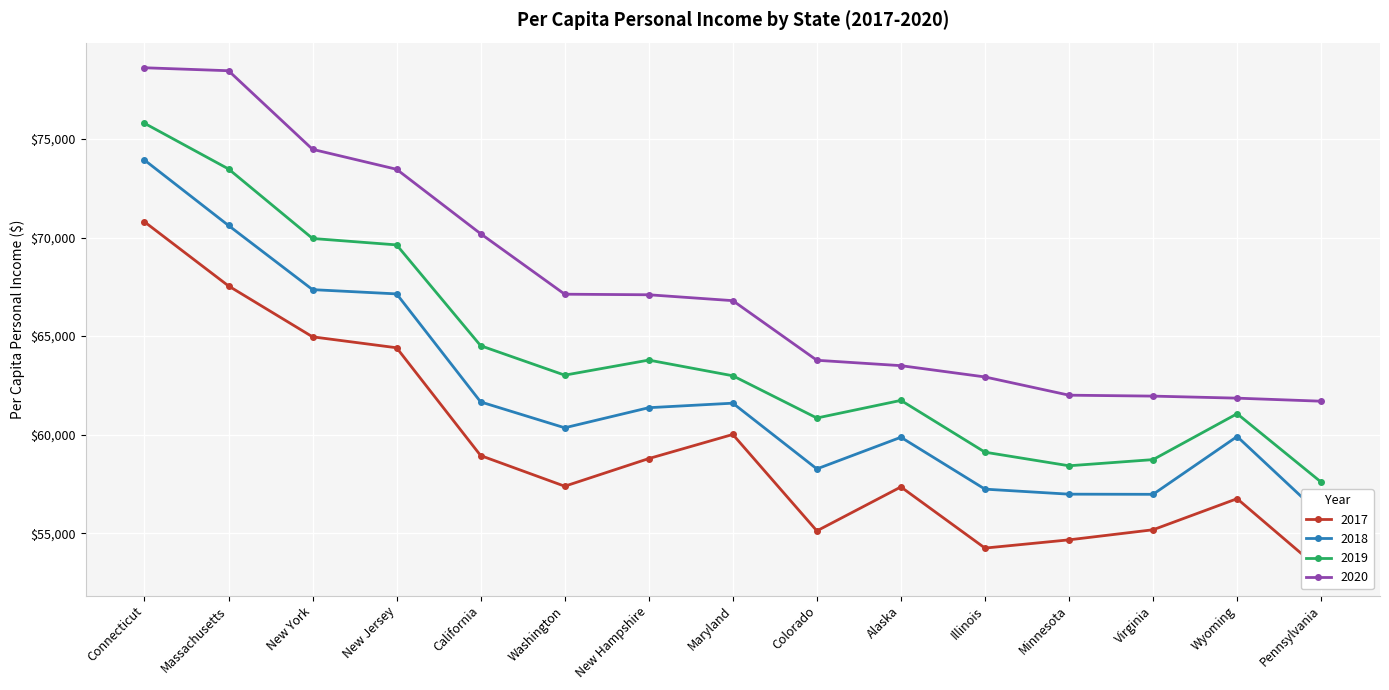

How many data points in 2018 are less than 60351?

7